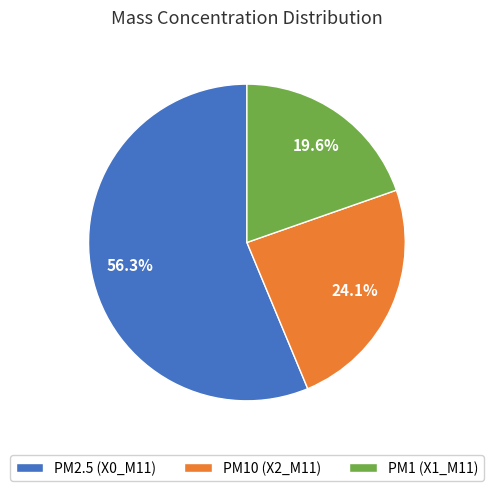

Count the number of slices in the pie.

3